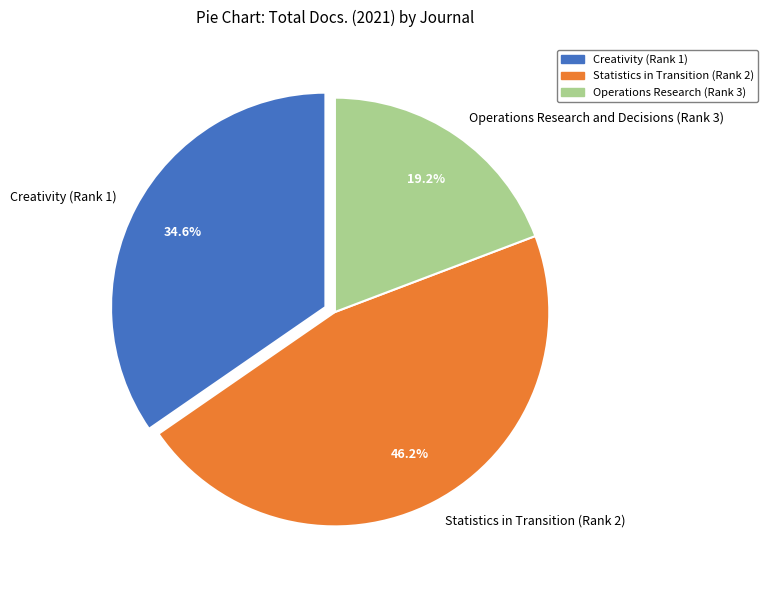

Which has a higher value, Creativity (Rank 1) or Operations Research and Decisions (Rank 3)?

Creativity (Rank 1)